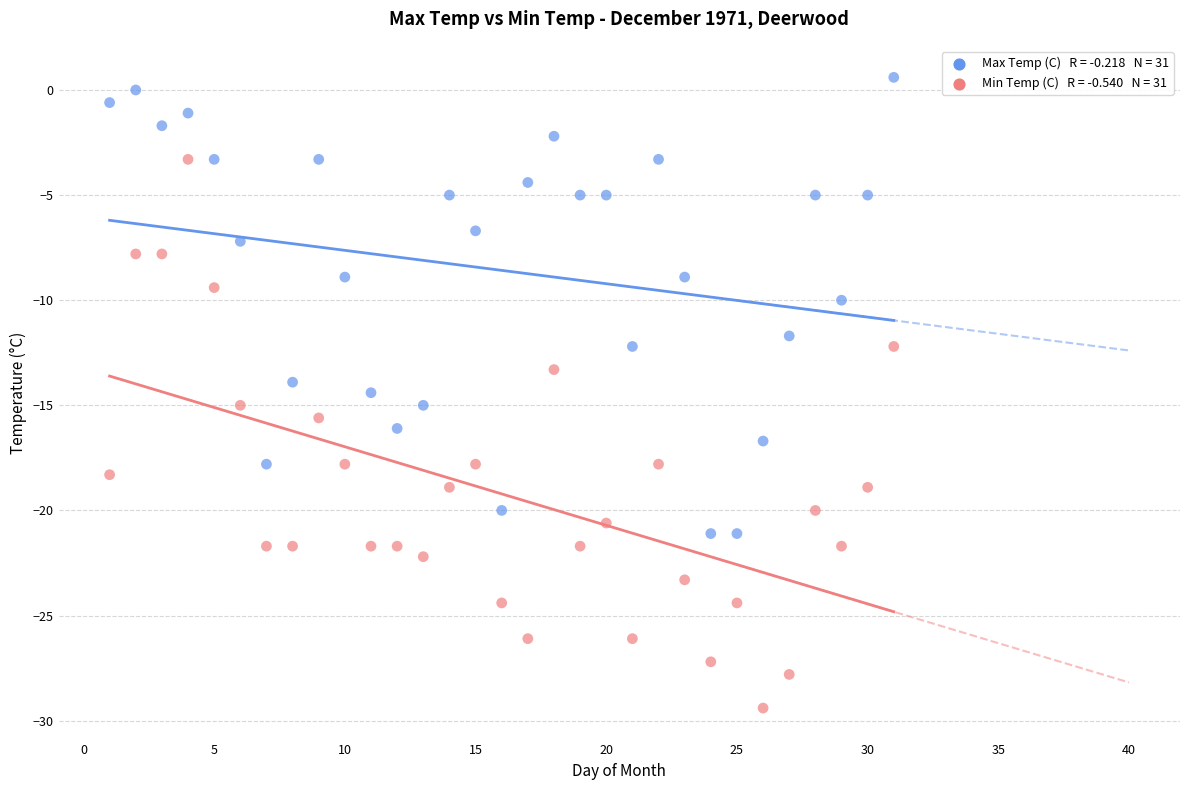

Across all data points, what is the range of X values (max minus min)?

30.0